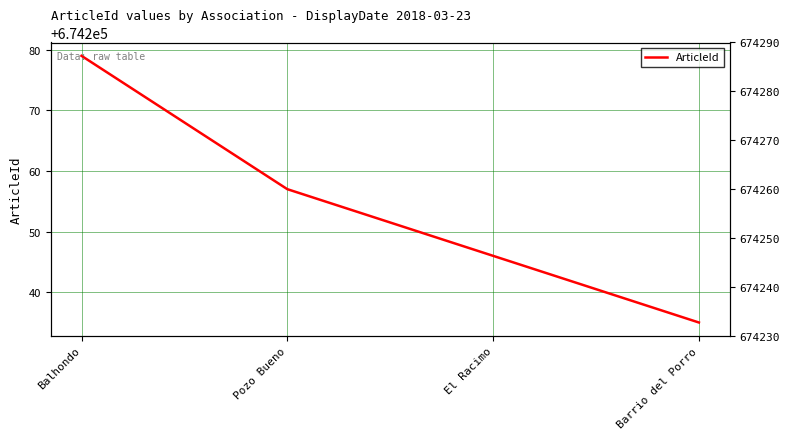

How many series are shown in this chart?

1